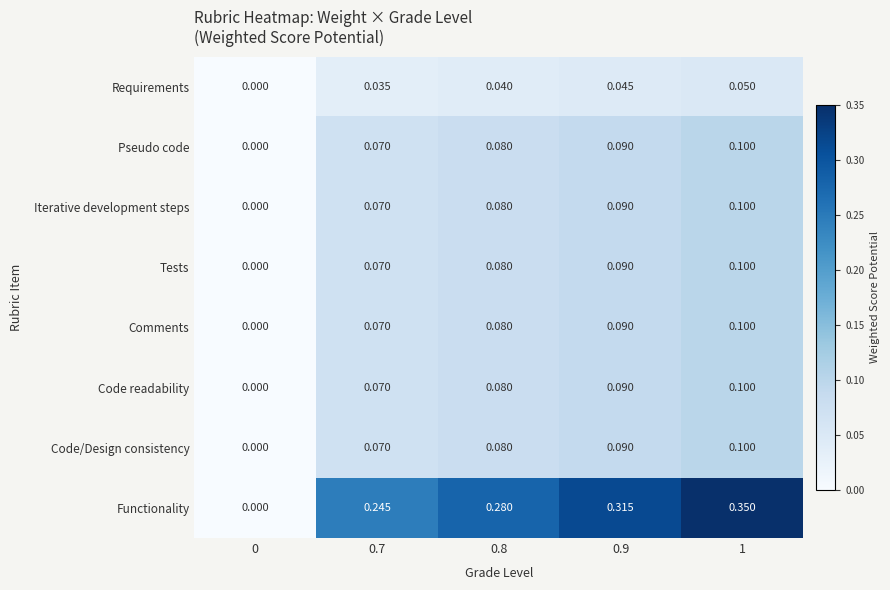

Which series changed the most between 0.7 and 0.9?

Functionality